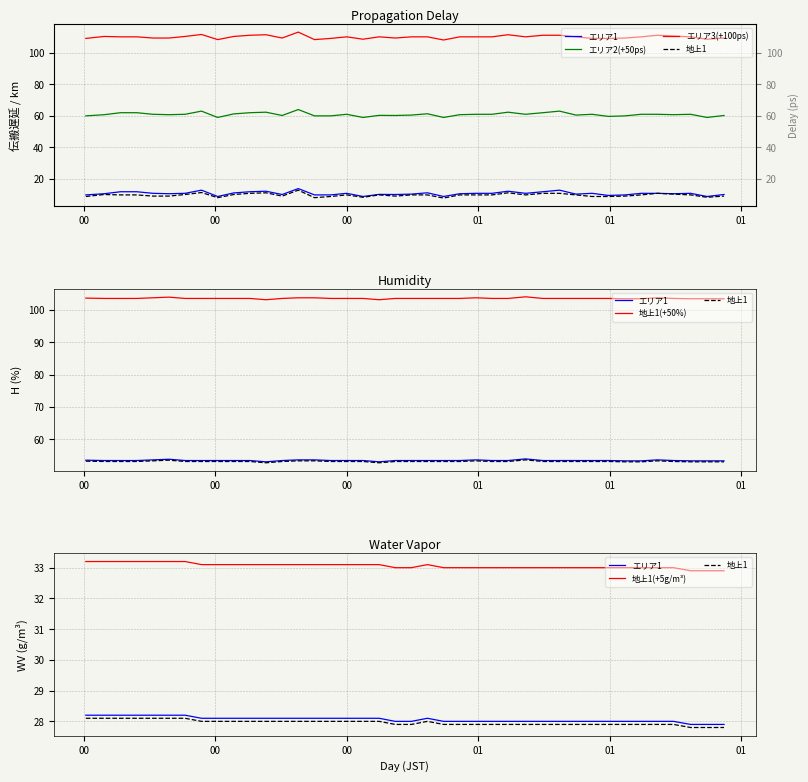

Which category has the highest value in the 地上1 series?

00